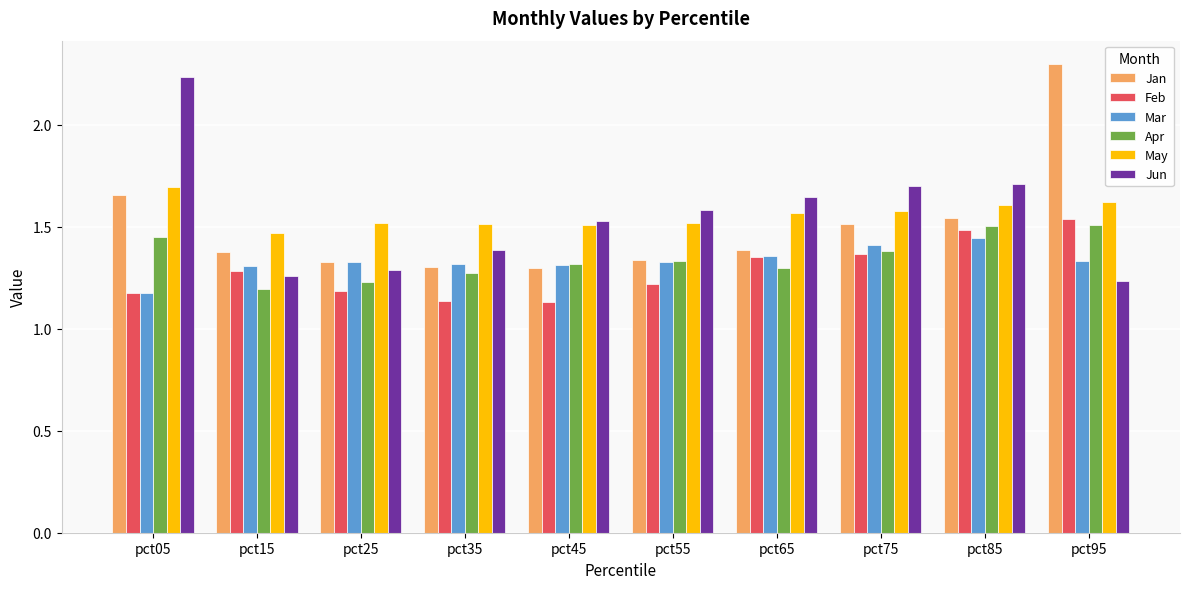

Where is Mar nearest to the value 1?

pct05